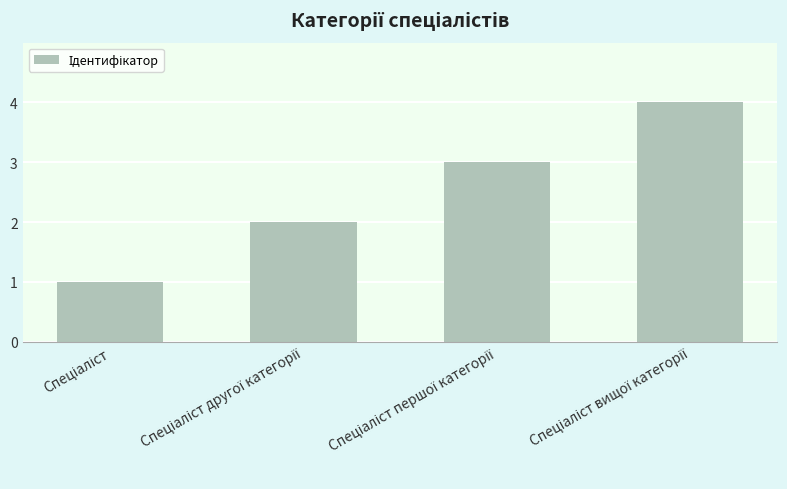

What is the difference between the maximum and minimum values?

3